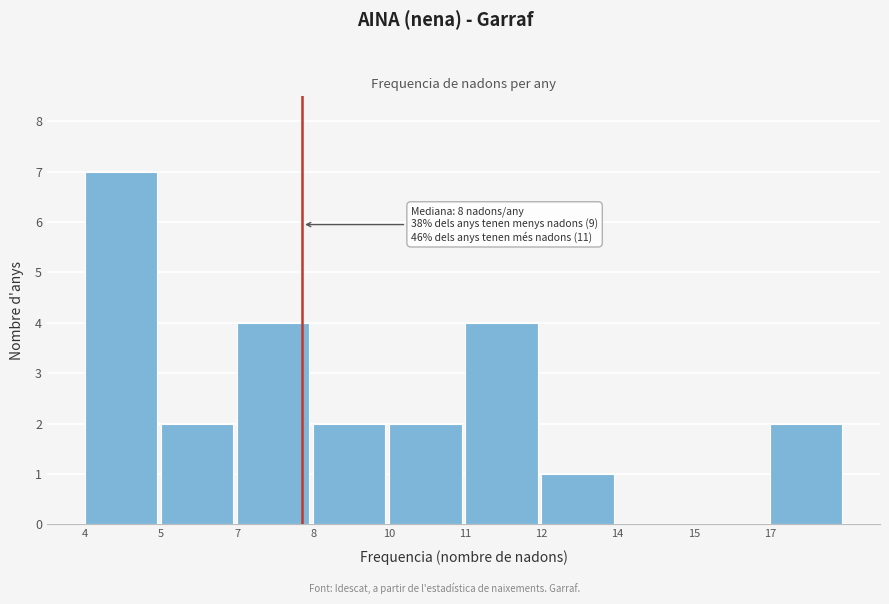

Reading right to left, extract all data points from this chart.

17=2	15=0	14=0	12=1	11=4	10=2	8=2	7=4	5=2	4=7